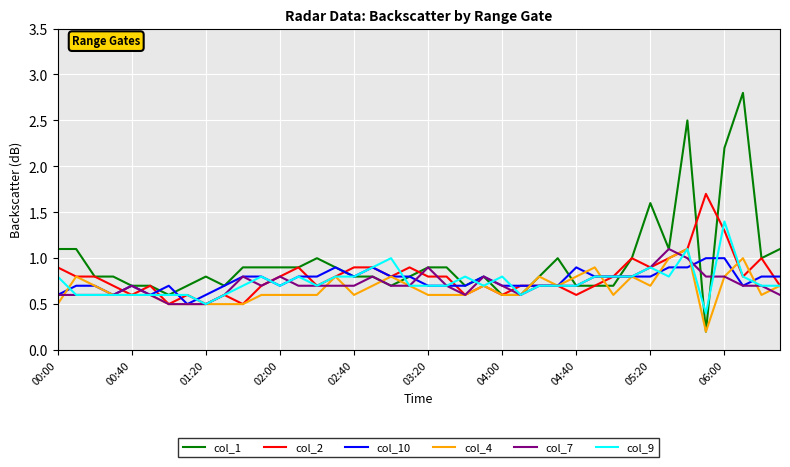

What is the minimum value for col_2?

0.5